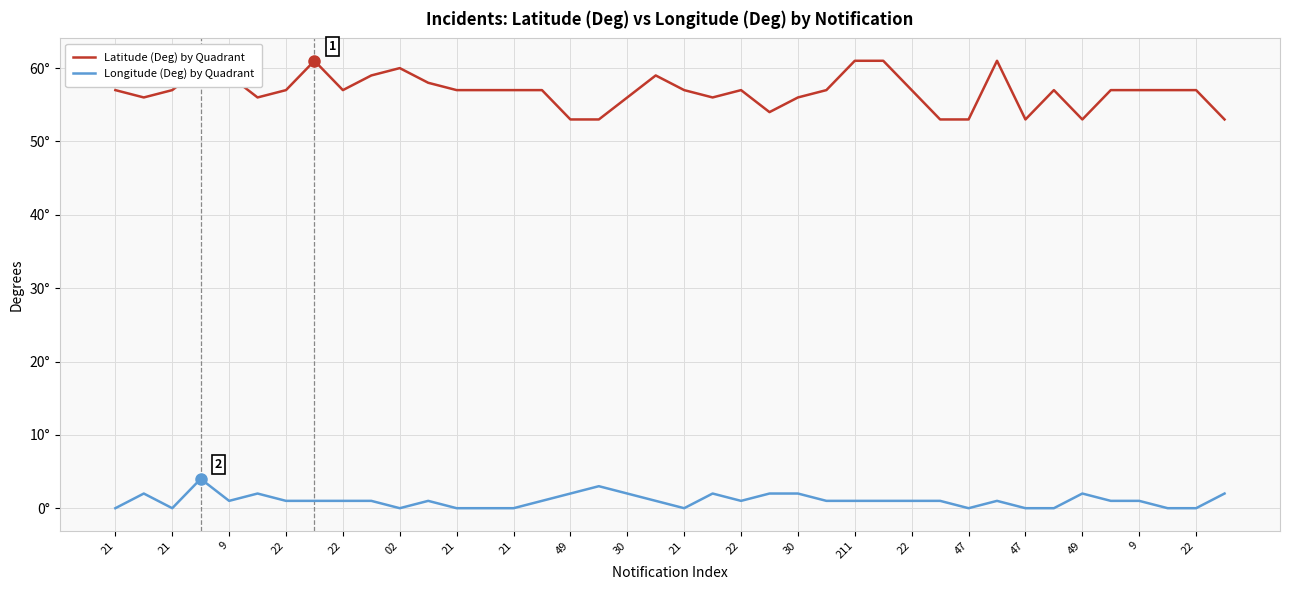

Is this an area chart (filled region under the line)?

No